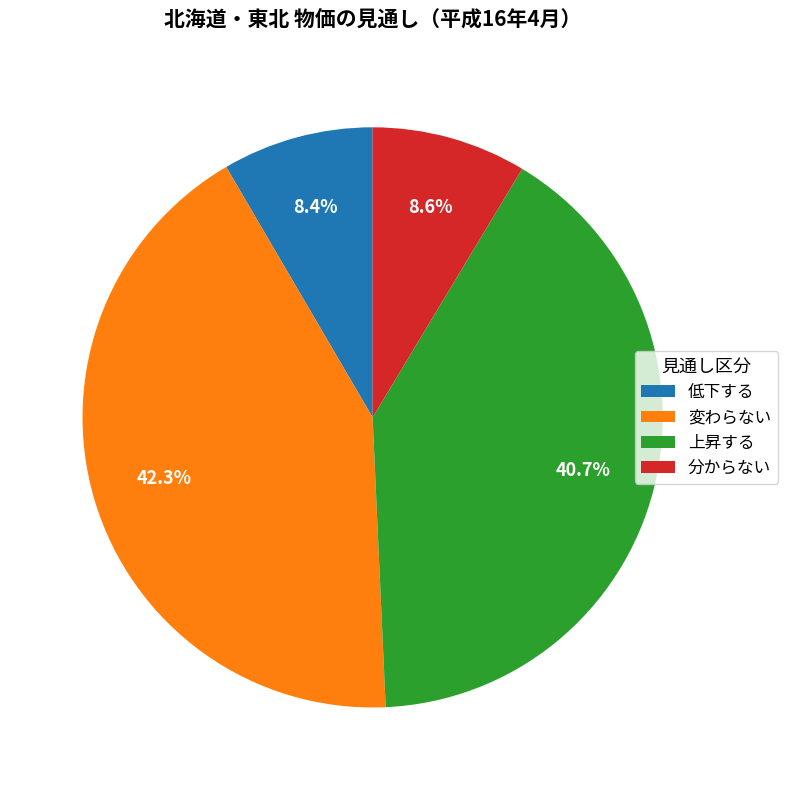

To the nearest percent, what portion does 分からない represent?

9%